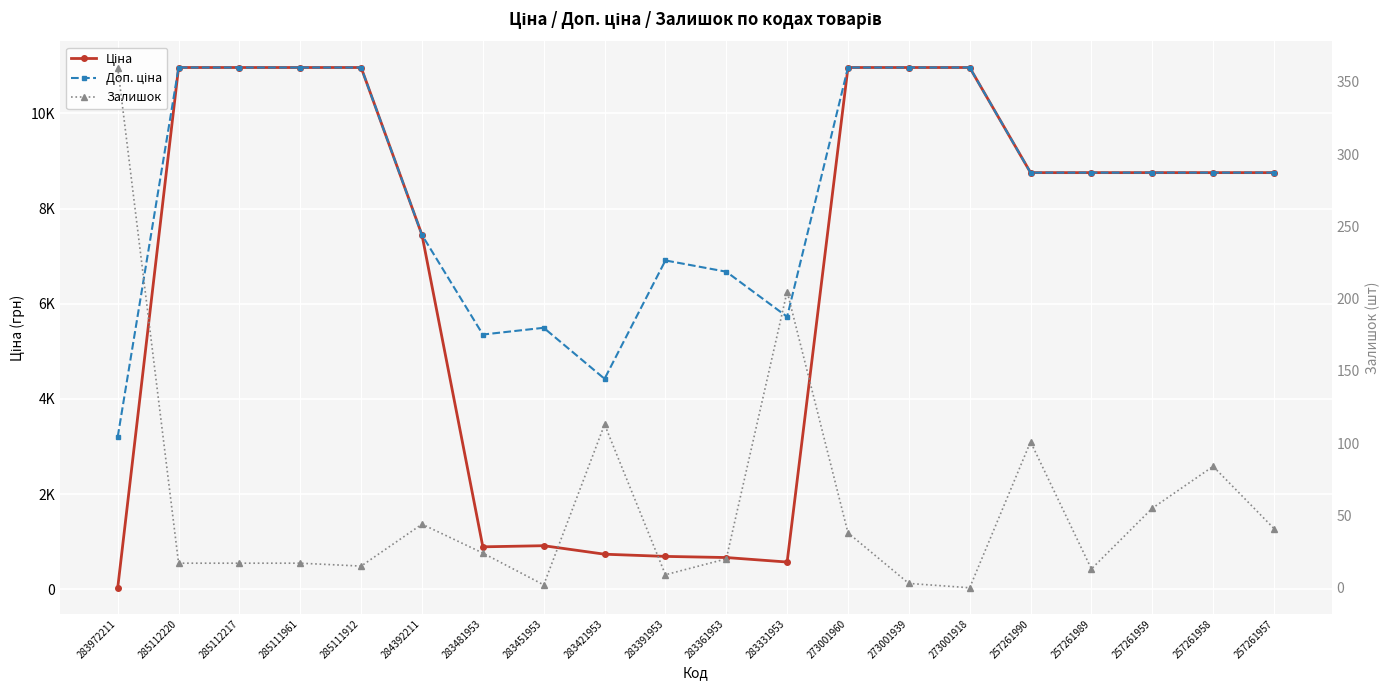

Which label corresponds to the smallest value in the chart?

273001918